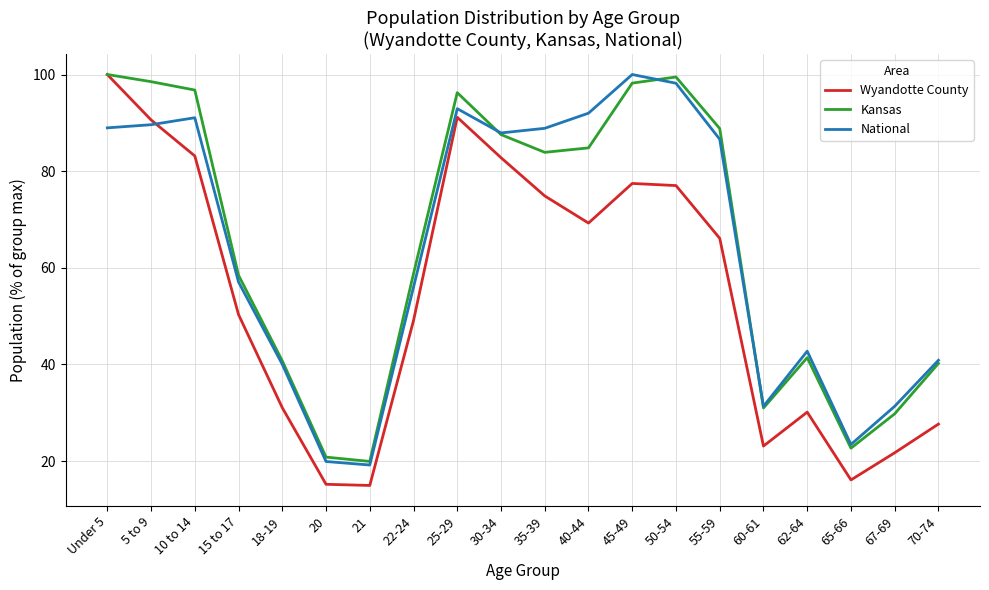

The value of Kansas at 65-66 is 22.7. True or false?

True